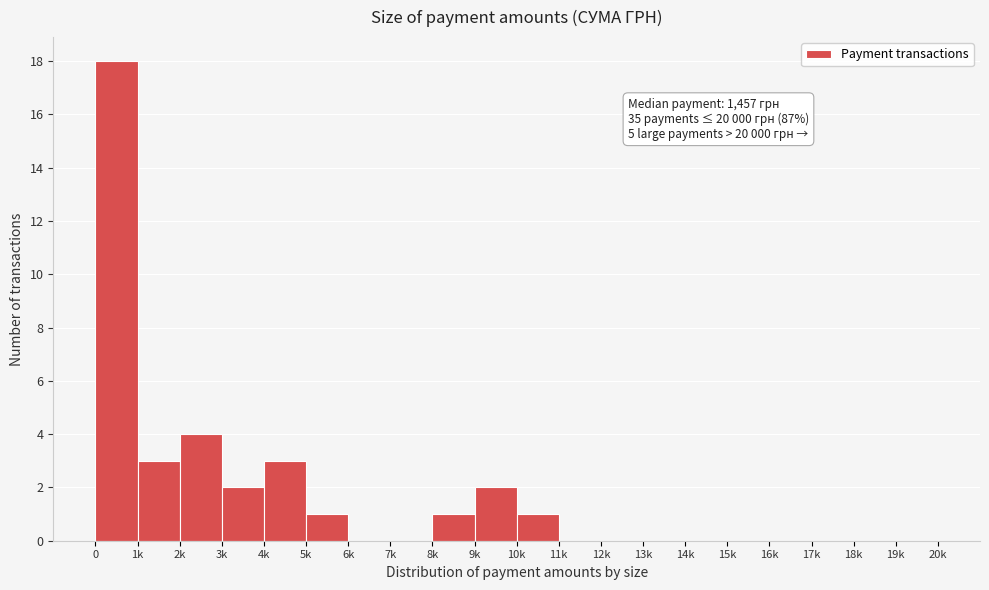

Reading right to left, what are all the values shown in this chart?

19k=0	18k=0	17k=0	16k=0	15k=0	14k=0	13k=0	12k=0	11k=0	10k=1	9k=2	8k=1	7k=0	6k=0	5k=1	4k=3	3k=2	2k=4	1k=3	0=18